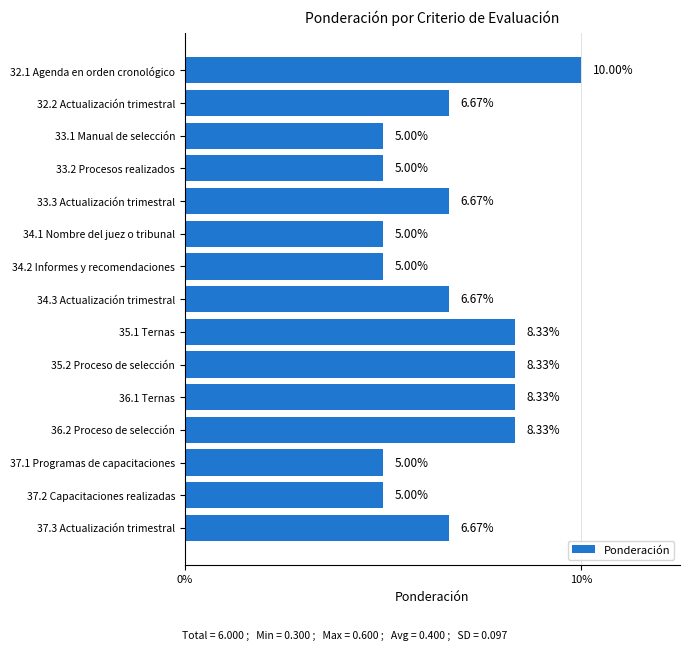

What is the average value?

6.7